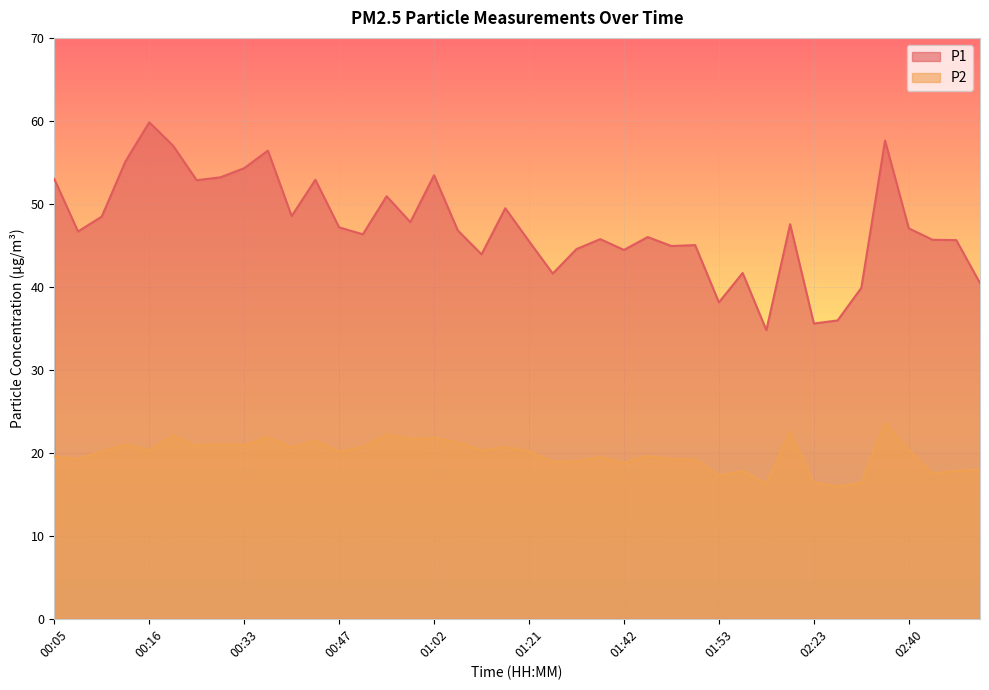

What is the value of the P2 point at the 30th from the left?

17.8